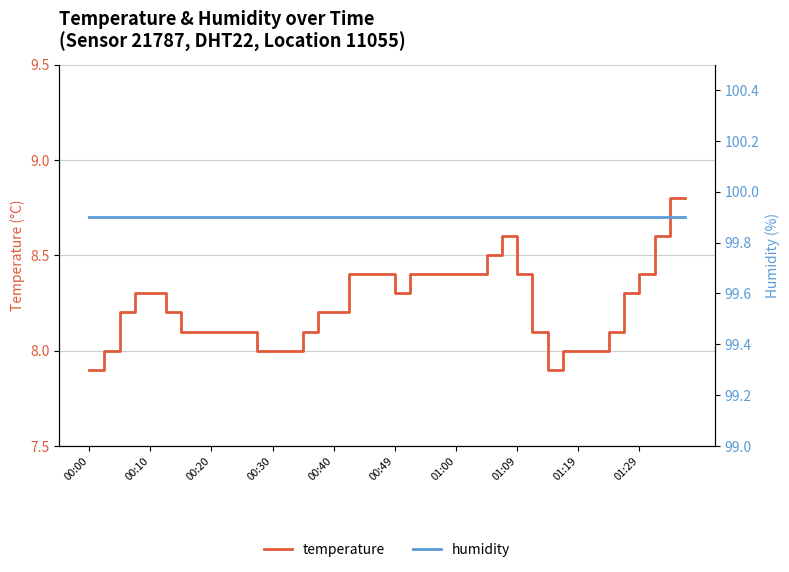

The value of temperature at 01:29 is 4.9. True or false?

False